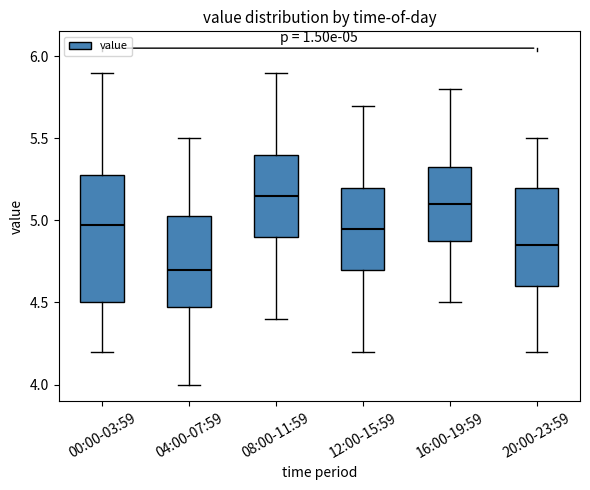

Which box is the tallest, from its lower edge to its upper edge?

00:00-03:59